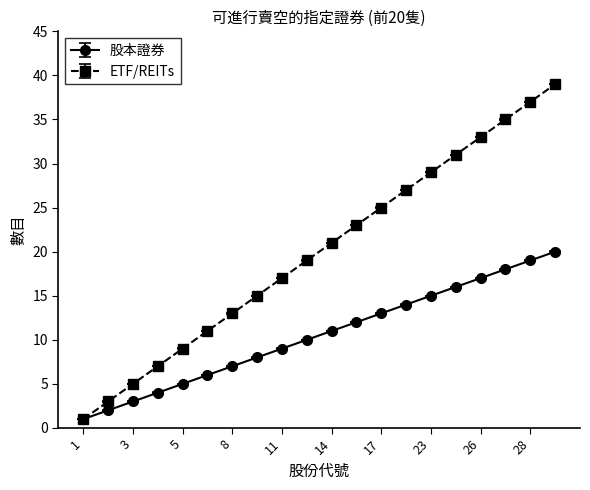

What is the minimum value shown in the chart?

1